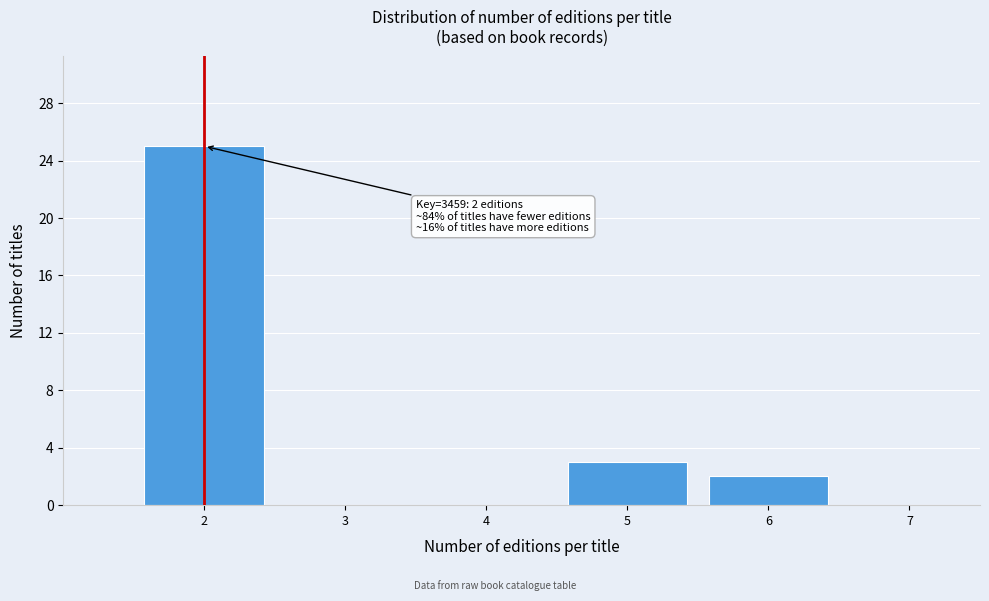

Reading right to left, transcribe all the data shown in this chart.

7=0	6=2	5=3	4=0	3=0	2=25